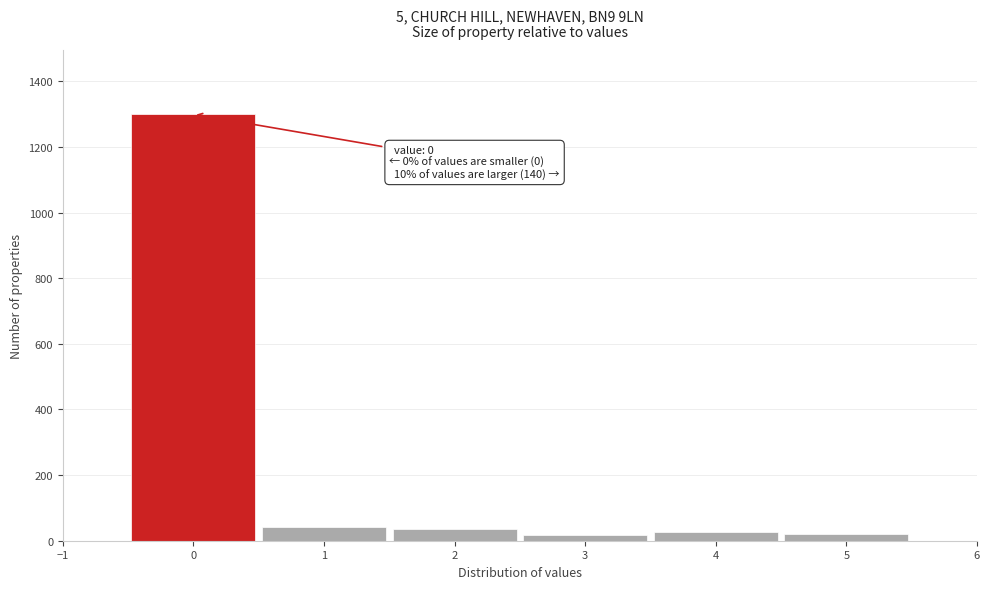

Over which range of the x-axis is the bar tallest?

-0.5 to 0.5